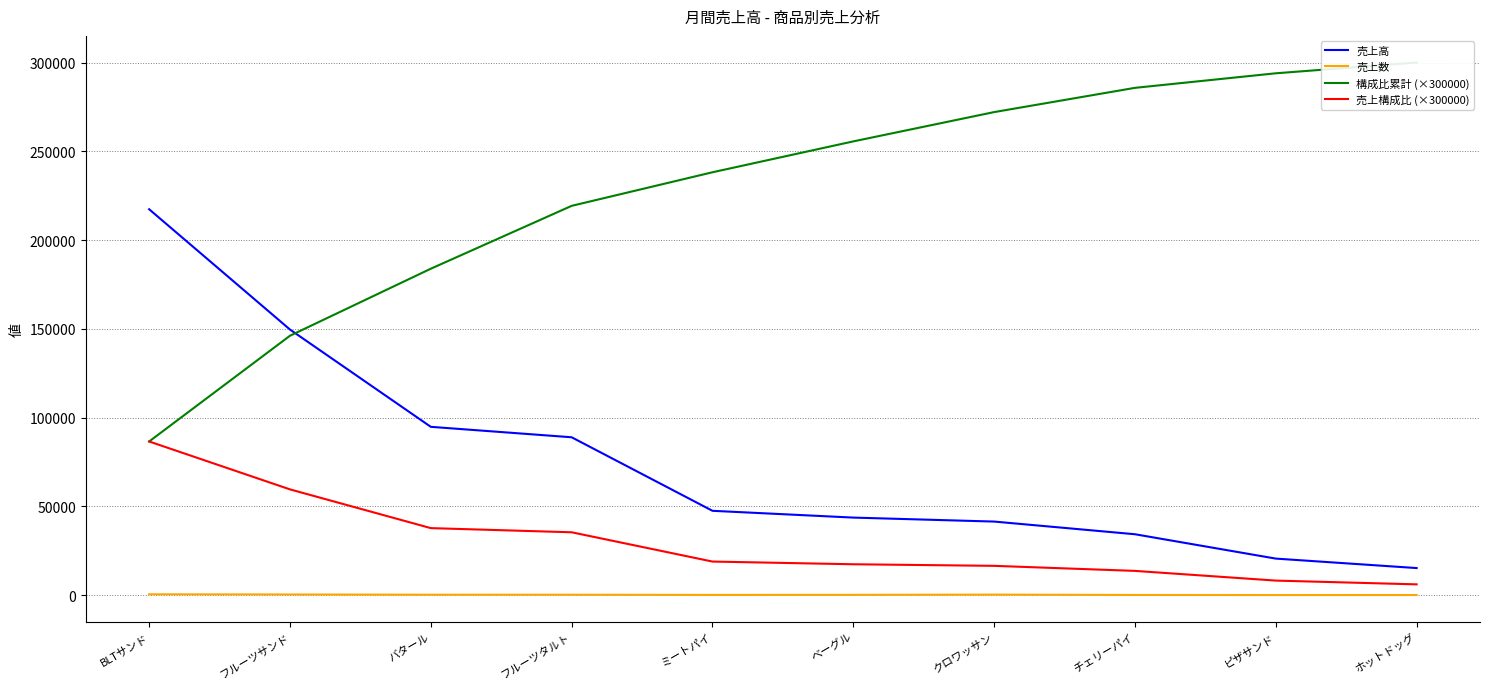

What is the difference between the 売上数 values at チェリーパイ and フルーツタルト?

136.0